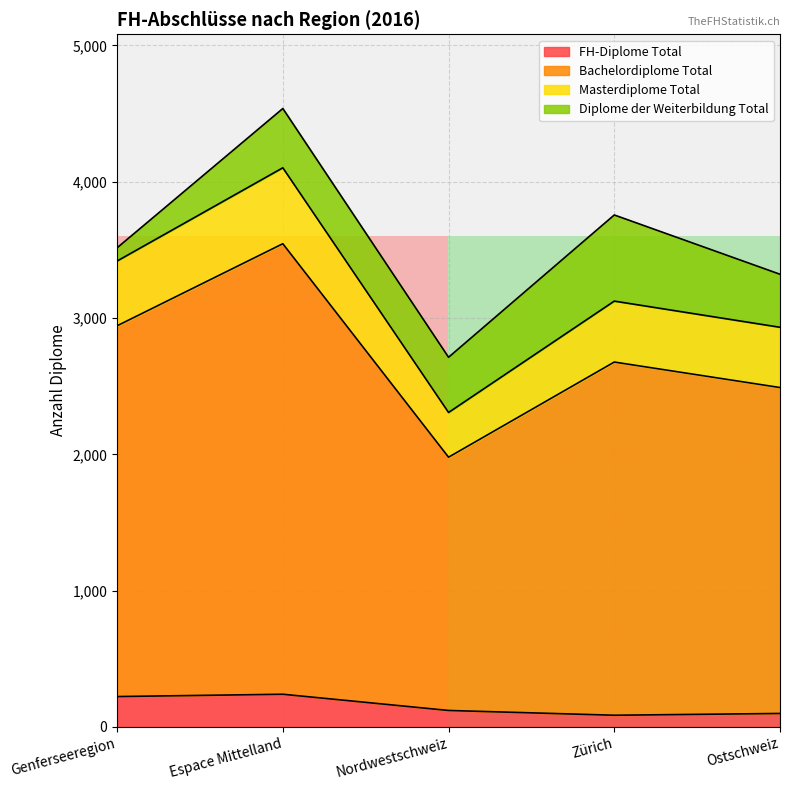

What is the total value across all series at Espace Mittelland?

4537